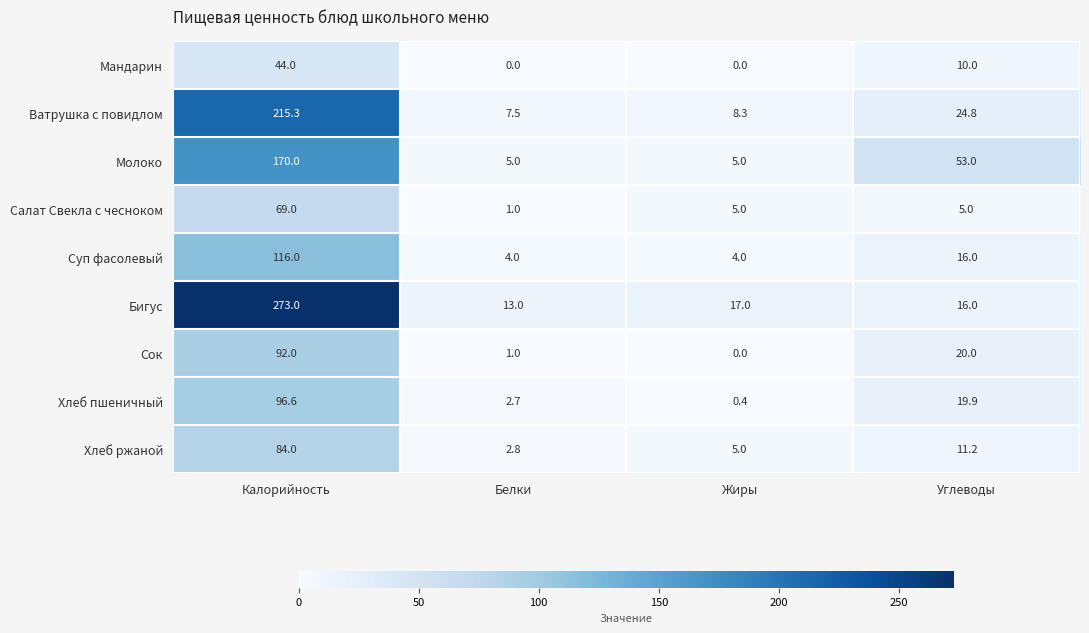

What is the sum of all Суп фасолевый values?

140.0